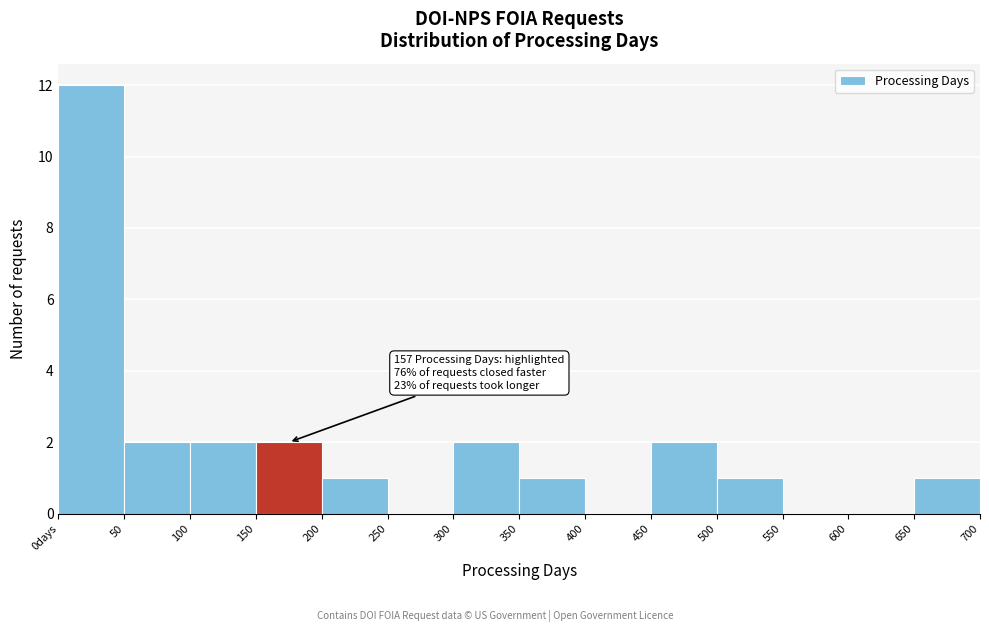

Reading left to right, extract all data points from this chart.

0days=12	50=2	100=2	150=2	200=1	250=0	300=2	350=1	400=0	450=2	500=1	550=0	600=0	650=1